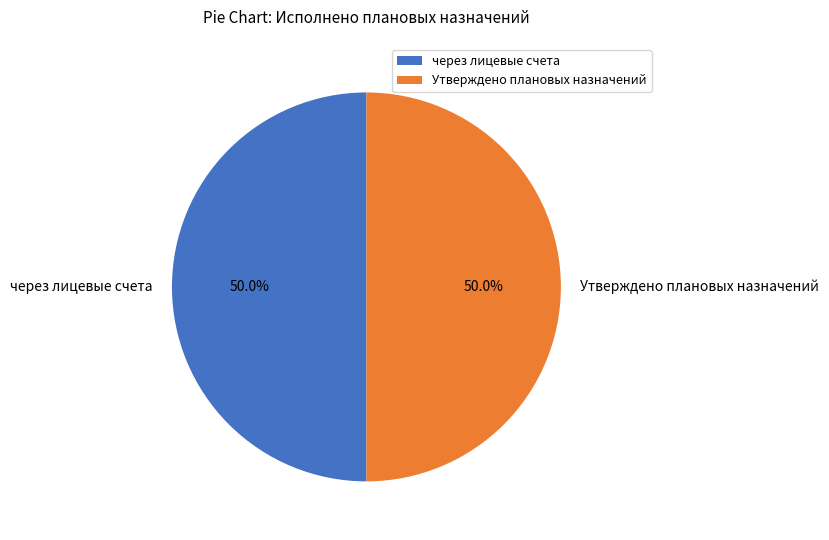

To the nearest percent, what portion does через лицевые счета represent?

50%